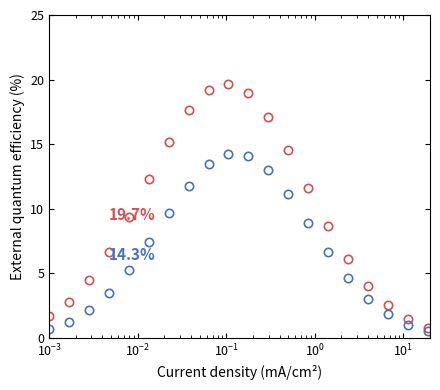

What is the greatest value displayed?

19.7